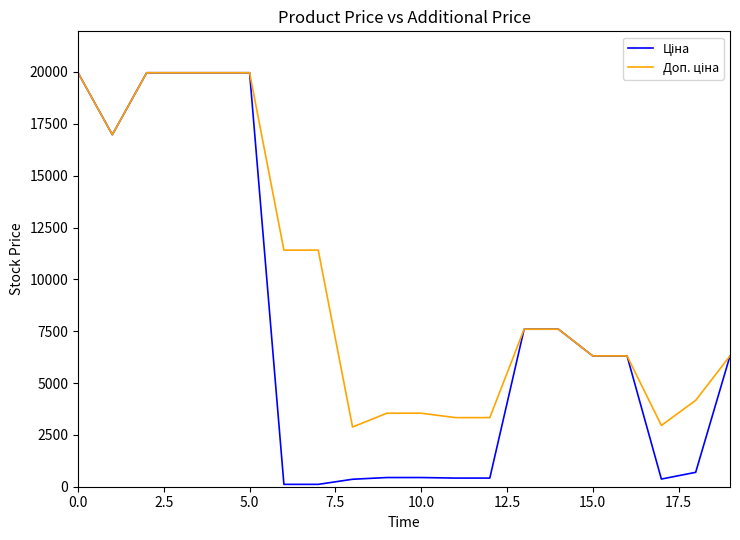

What is the maximum value shown in the chart?

19964.2